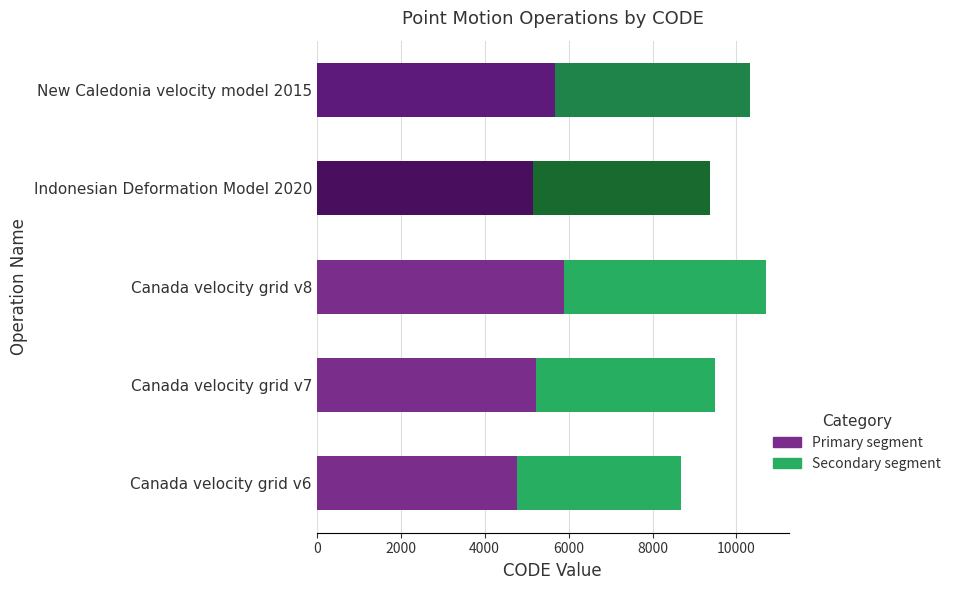

What is the total value across all series at Canada velocity grid v8?

10707.0